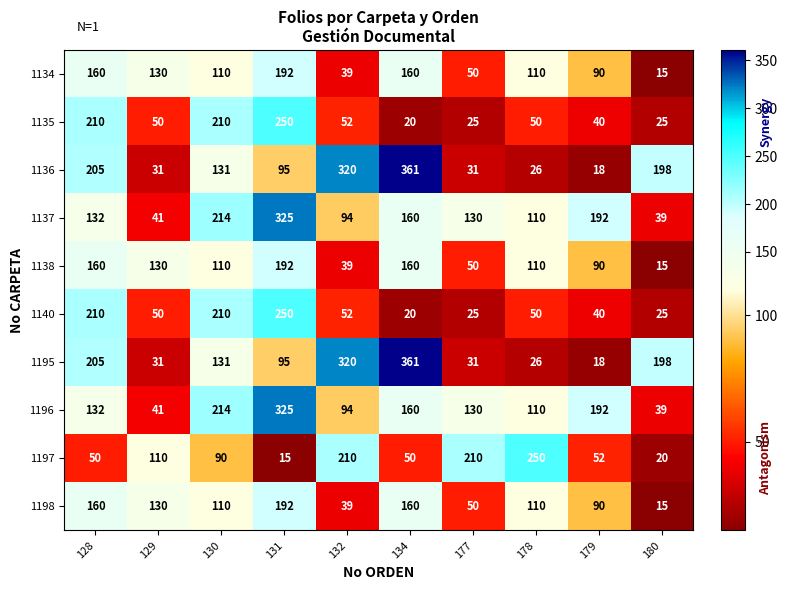

What is the minimum value shown in the chart?

15